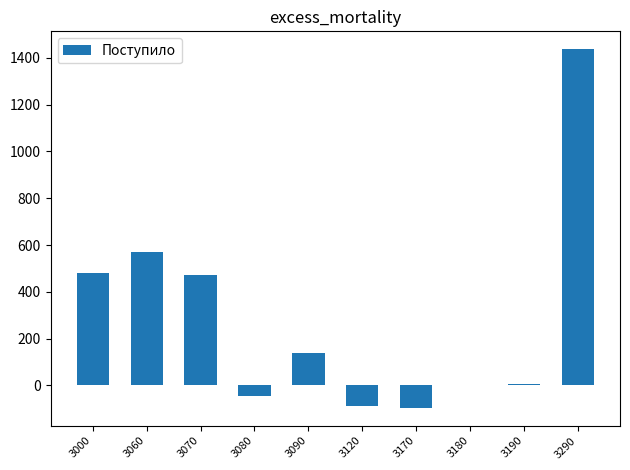

Which has a higher value, 3290 or 3060?

3290